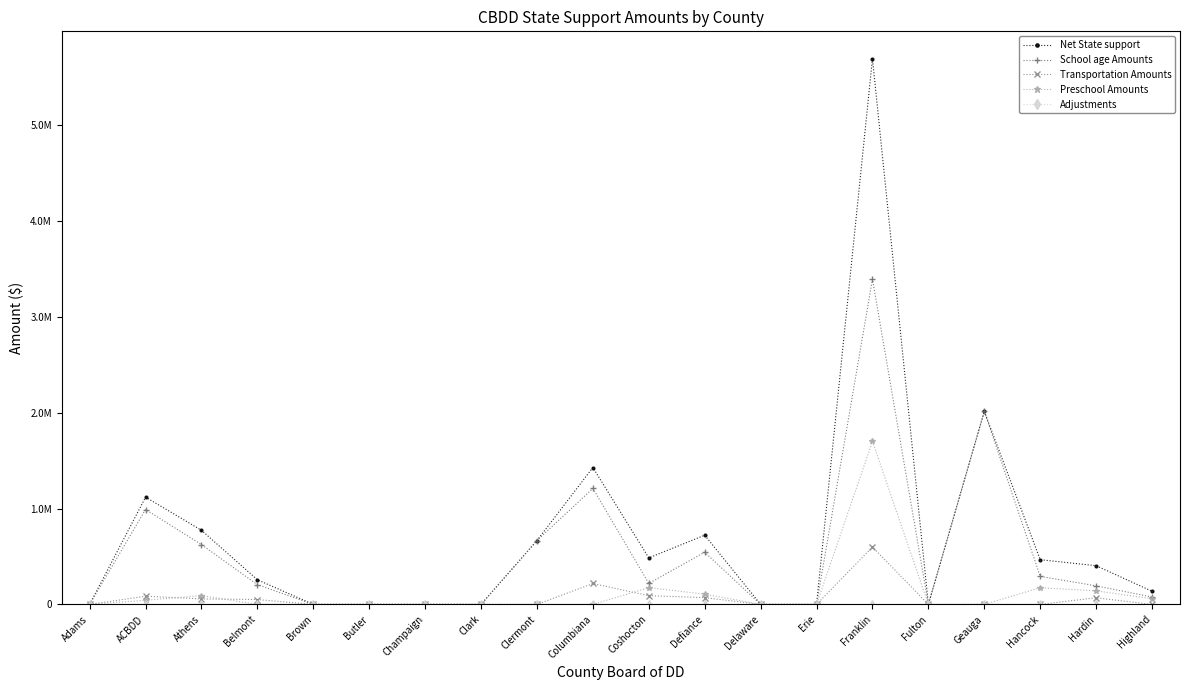

Is the value of Adjustments at Erie greater than the value of Preschool Amounts at Highland?

No